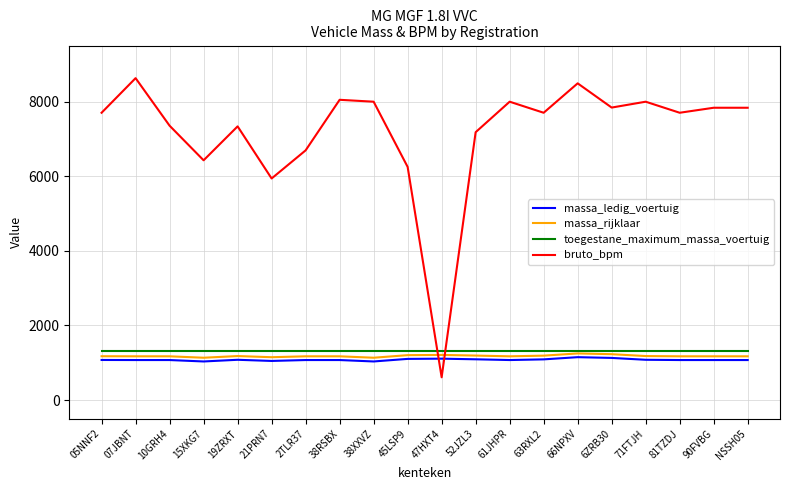

Which series changed the most between 47HXT4 and 6ZRB30?

bruto_bpm